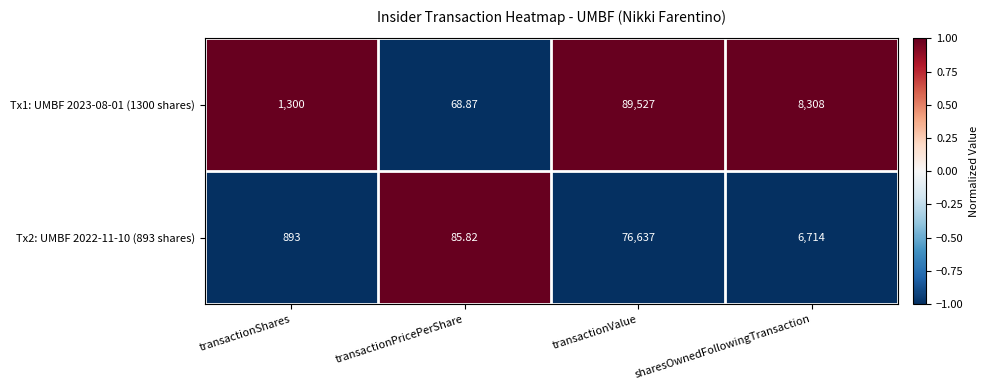

Between transactionPricePerShare and sharesOwnedFollowingTransaction, which series saw the biggest shift?

Tx1: UMBF 2023-08-01 (1300 shares)